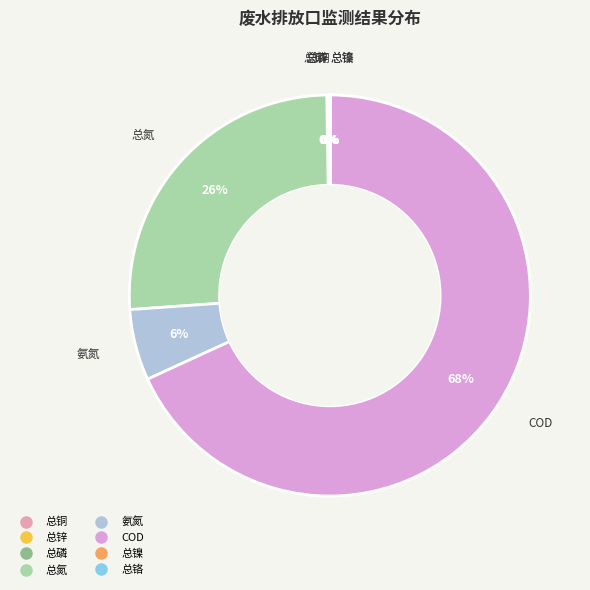

Which has a higher value, 总氮 or COD?

COD